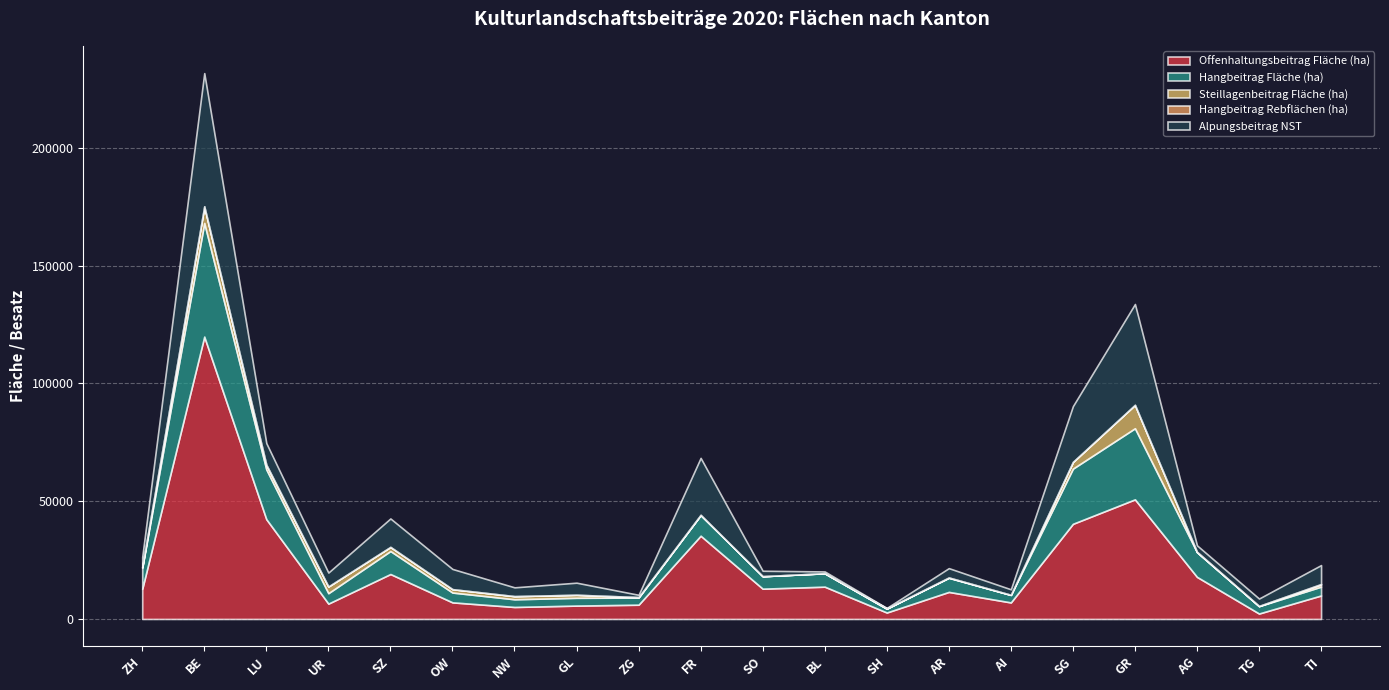

At which category does Hangbeitrag Fläche (ha) reach its first local peak?

BE